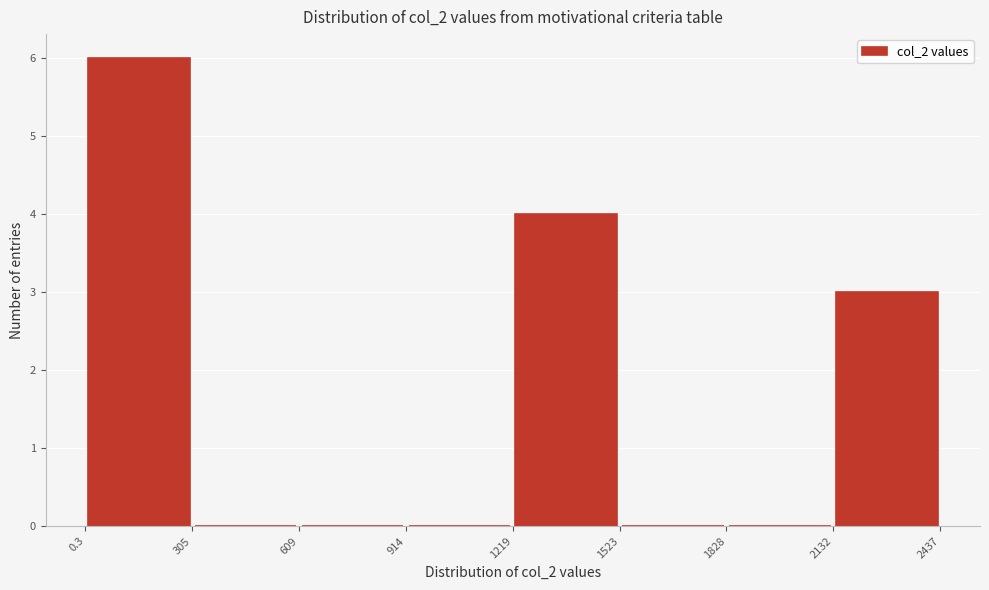

How tall is the bar that spans 0.3 to 305 on the x-axis? The values are not printed on the chart, so give them approximately, as read against the axis.

6